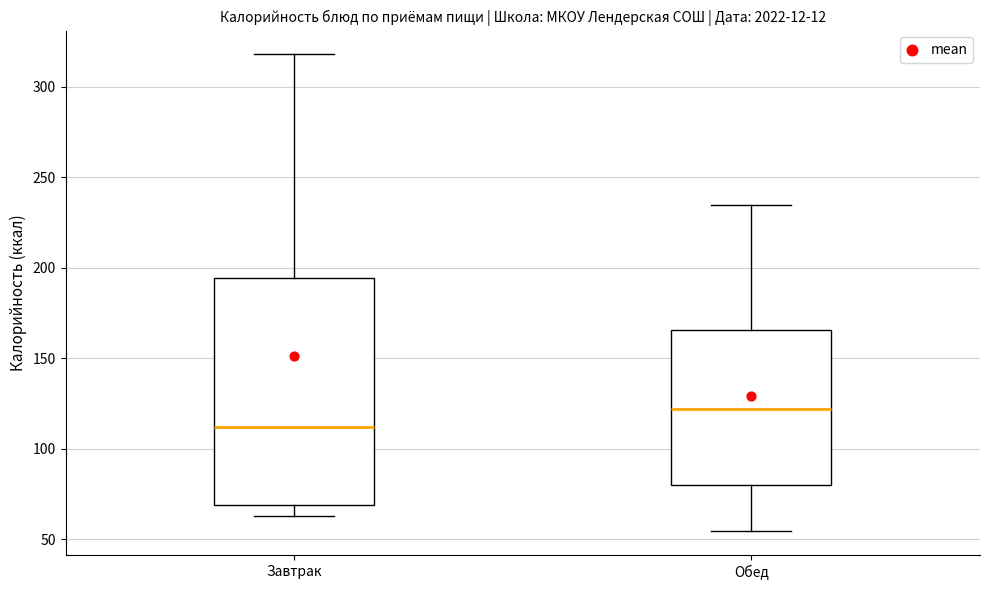

Which box has the highest median line?

Обед